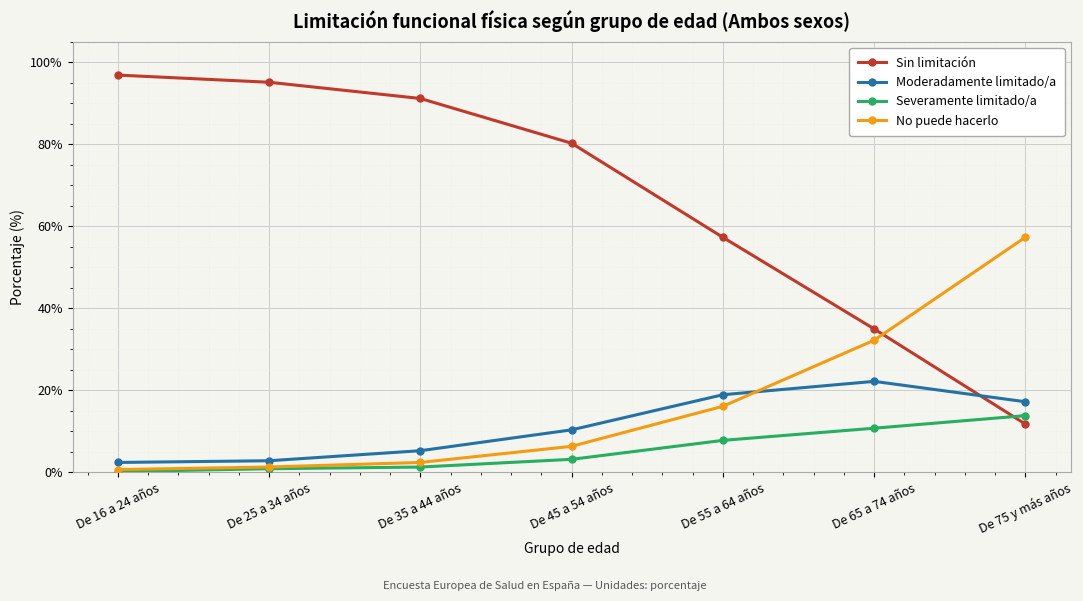

What is the total value across all series at De 35 a 44 años?

100.0